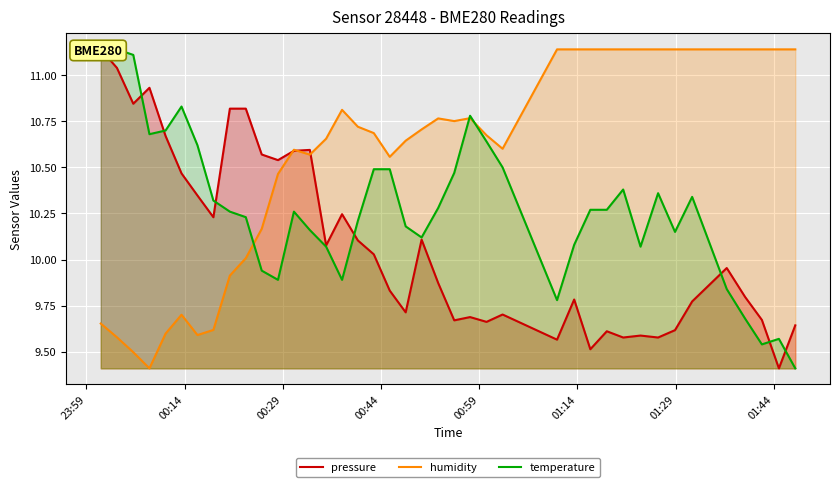

Does the chart display data point markers on the line(s)?

No